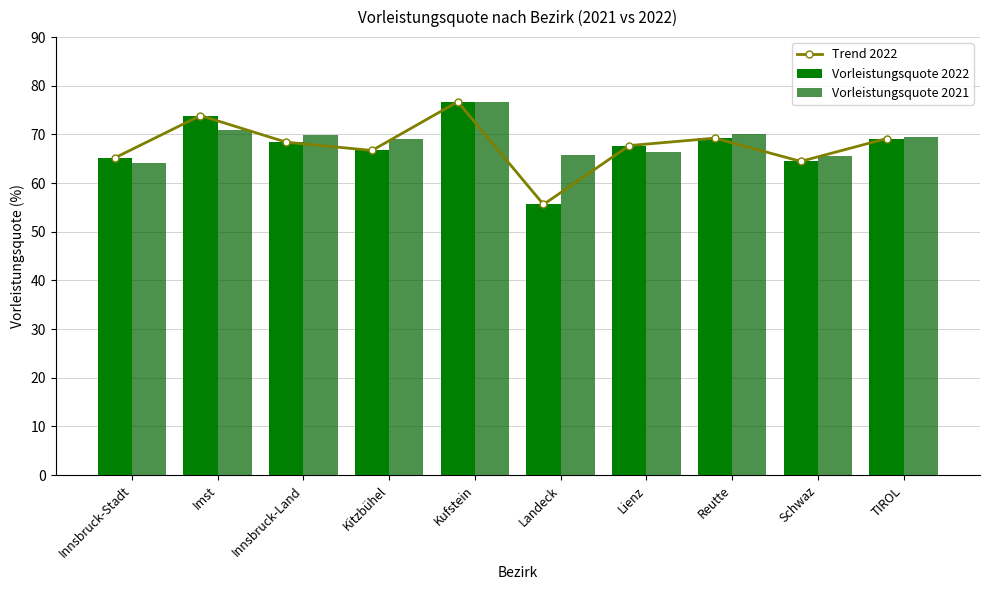

What is the difference between the Trend 2022 values at Imst and Schwaz?

9.4